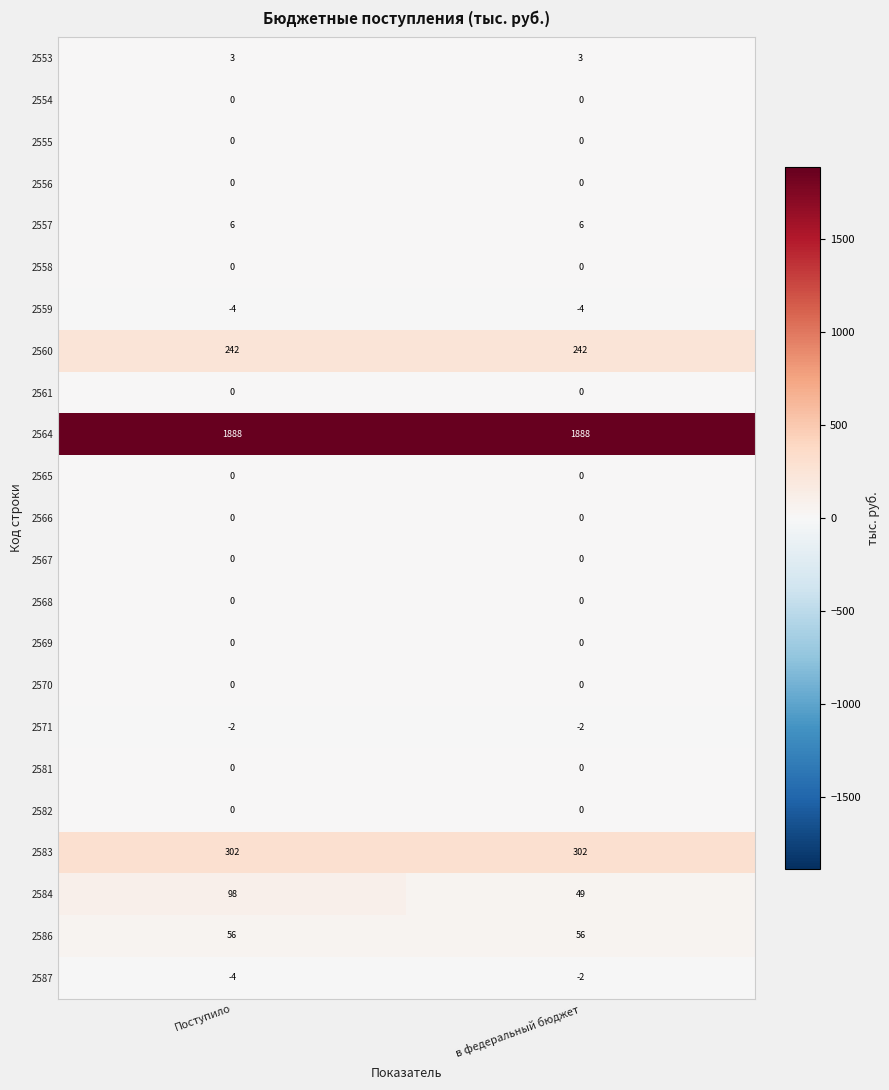

How many distinct data groups are displayed?

23